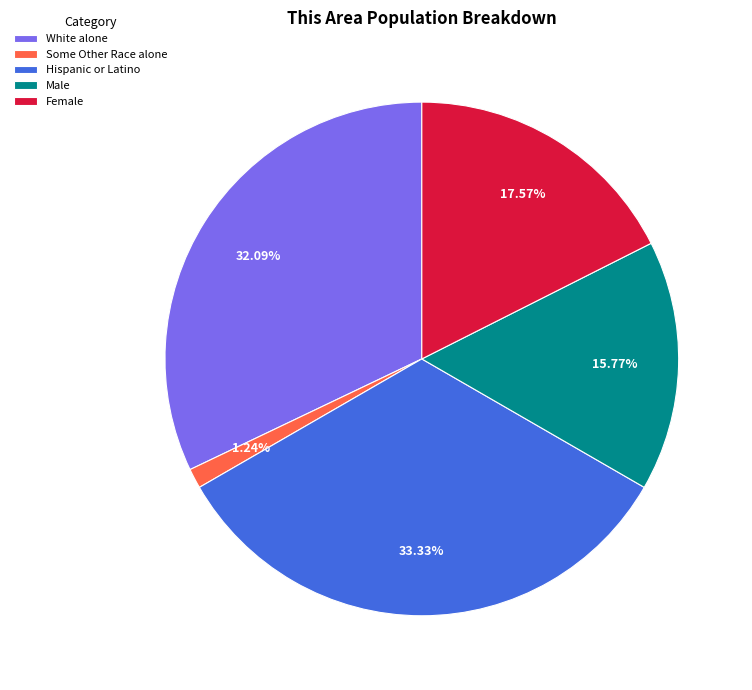

Is it true that Some Other Race alone is 11% of the pie?

False